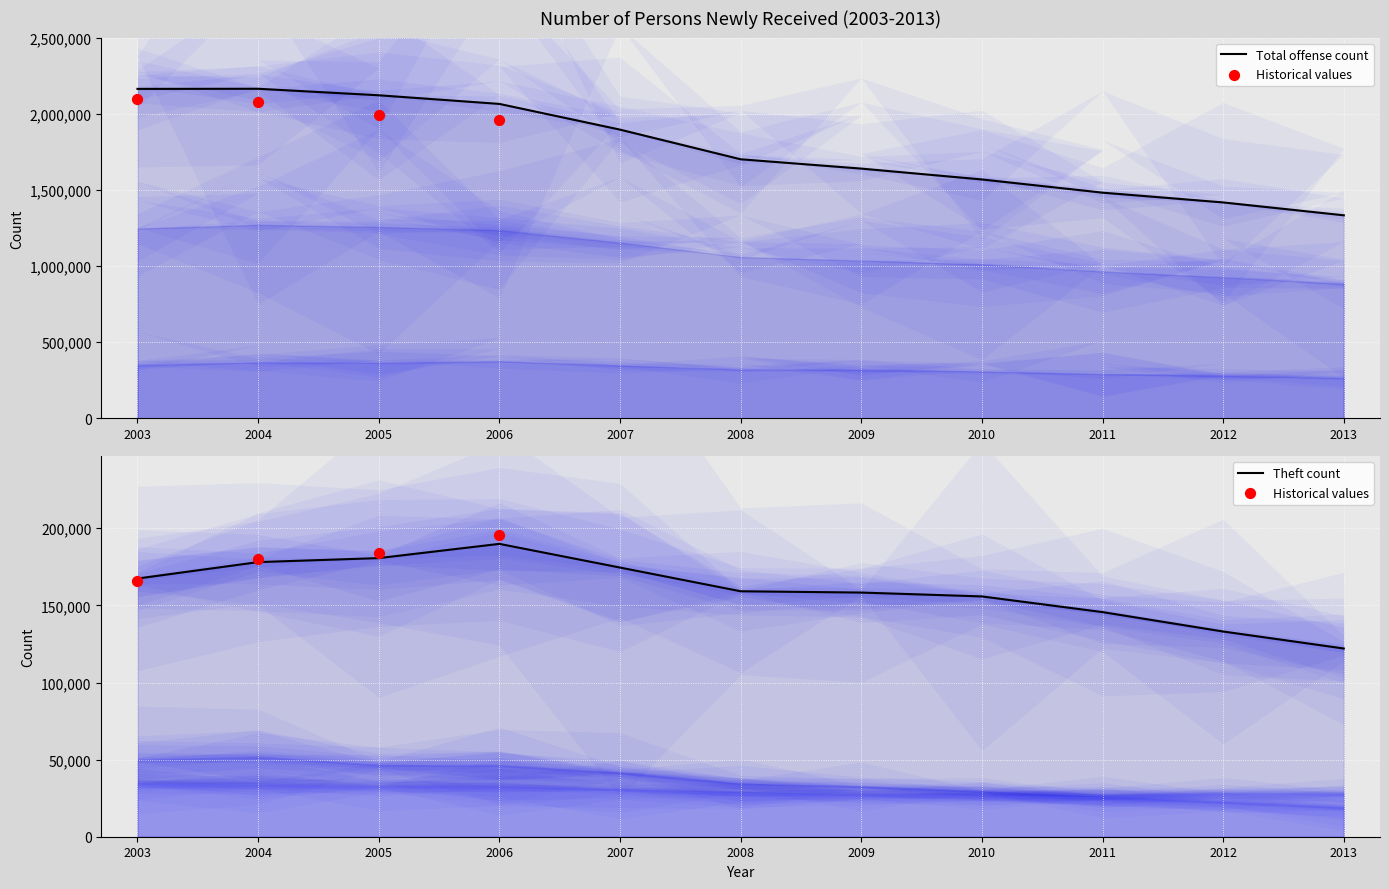

Which series has the largest total across all categories?

Total